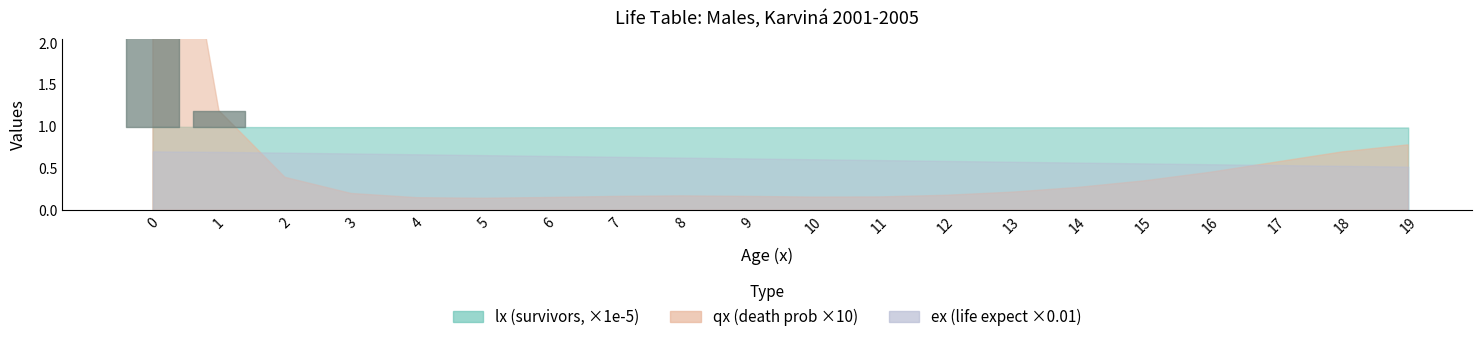

At 9, list the series in order from largest to smallest.

lx, ex, qx_scaled